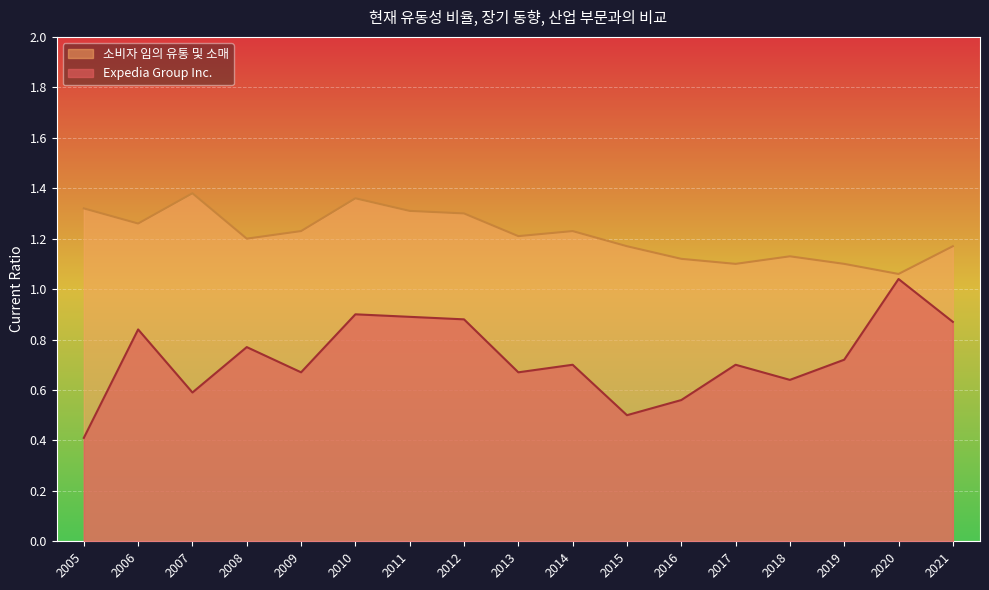

The value of 소비자 임의 유통 및 소매 at 2012 is 1.3. True or false?

True